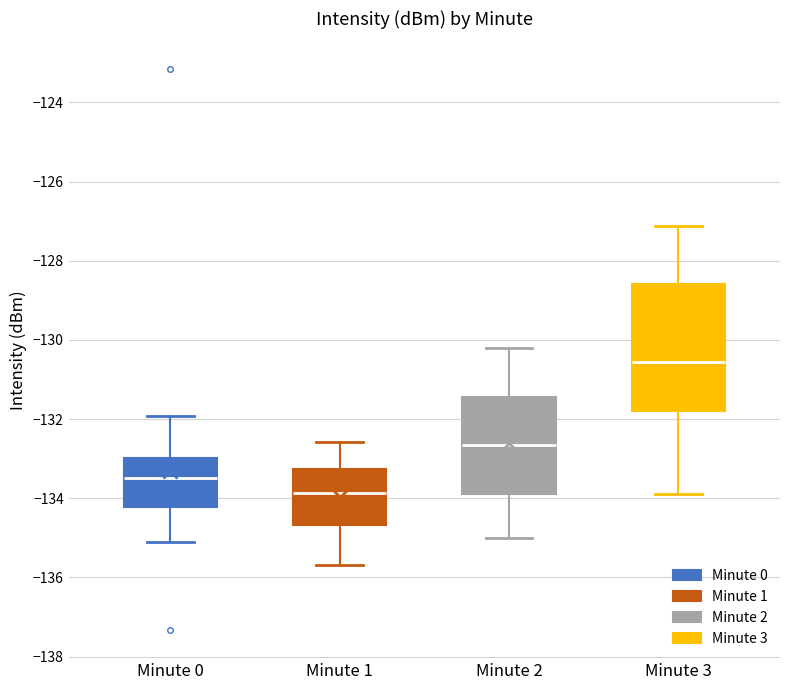

Reading left to right, read every box against the y-axis: the position of its median line, the range the box covers, and the ends of its whiskers. The values are not printed on the chart, so give them approximately, as read against the axis.

Minute 0: median -133.4, box -134.2 to -133.0, whiskers -135.0 to -132.0
Minute 1: median -133.8, box -134.6 to -133.2, whiskers -135.6 to -132.6
Minute 2: median -132.6, box -133.8 to -131.4, whiskers -135.0 to -130.2
Minute 3: median -130.6, box -131.8 to -128.6, whiskers -134.0 to -127.2